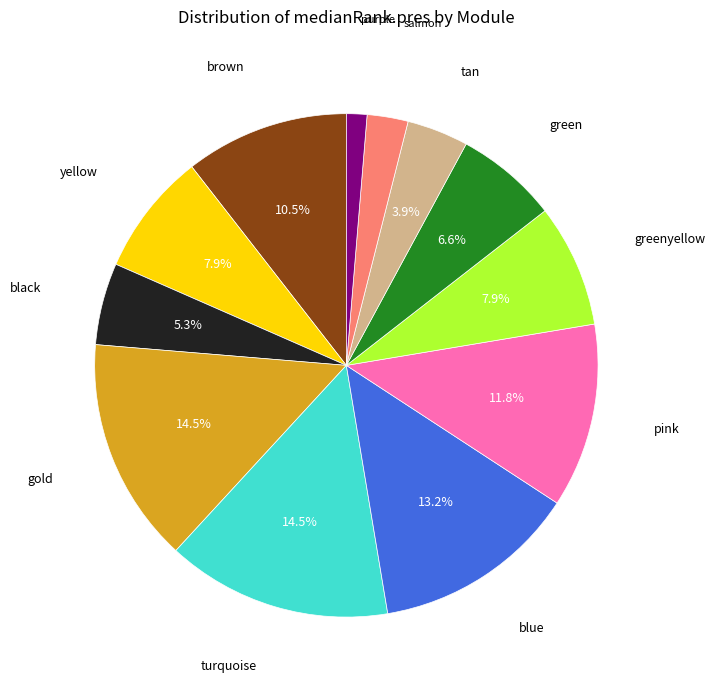

Does any single category account for the majority?

No